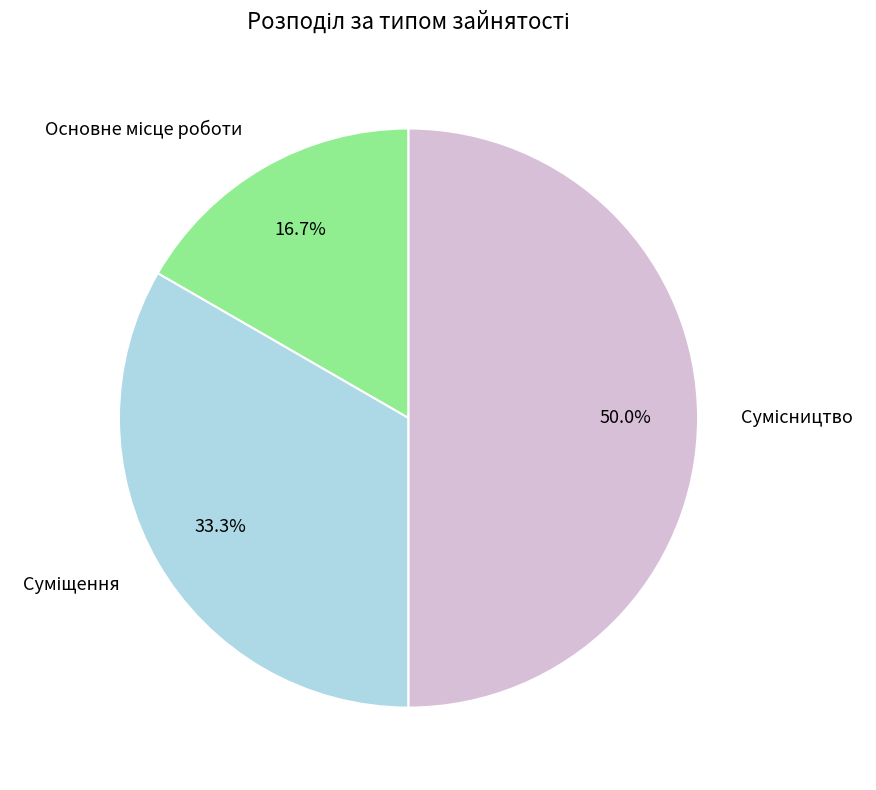

To the nearest percent, what is the combined percentage of Суміщення and Основне місце роботи?

50%